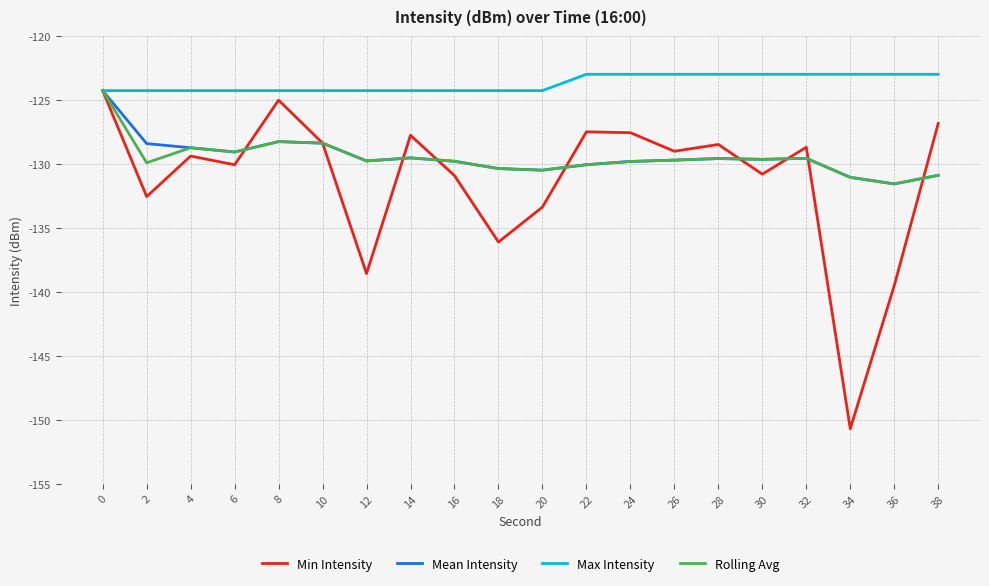

What is the total value across all series at 0?

-497.0